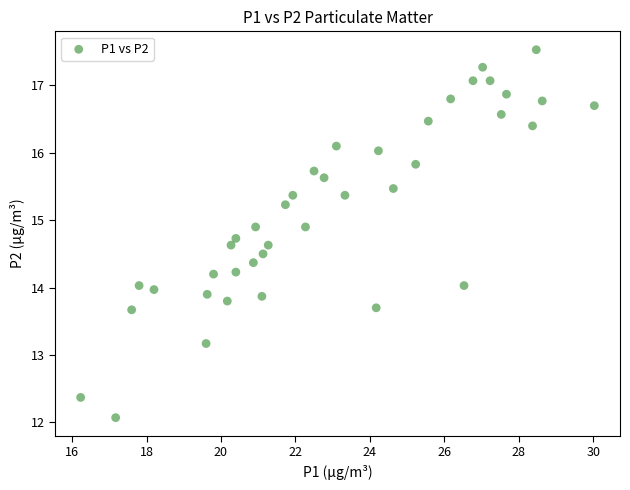

What is the range of Y values (max minus min)?

5.5